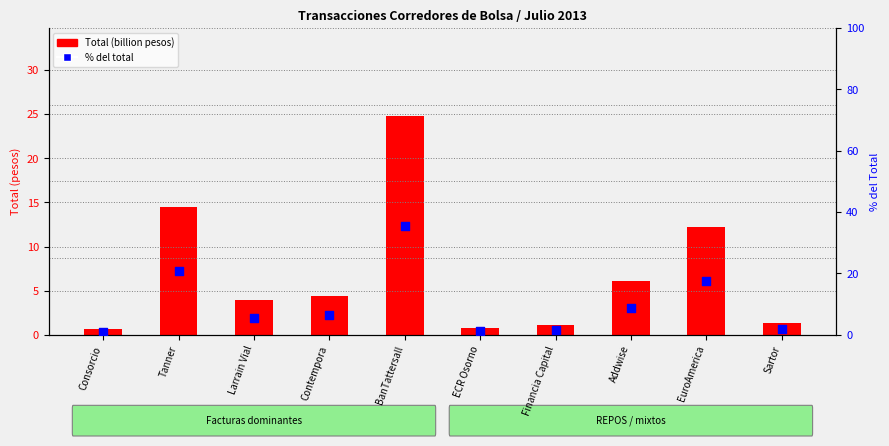

What is the total value across all series at BanTattersall?

60.4